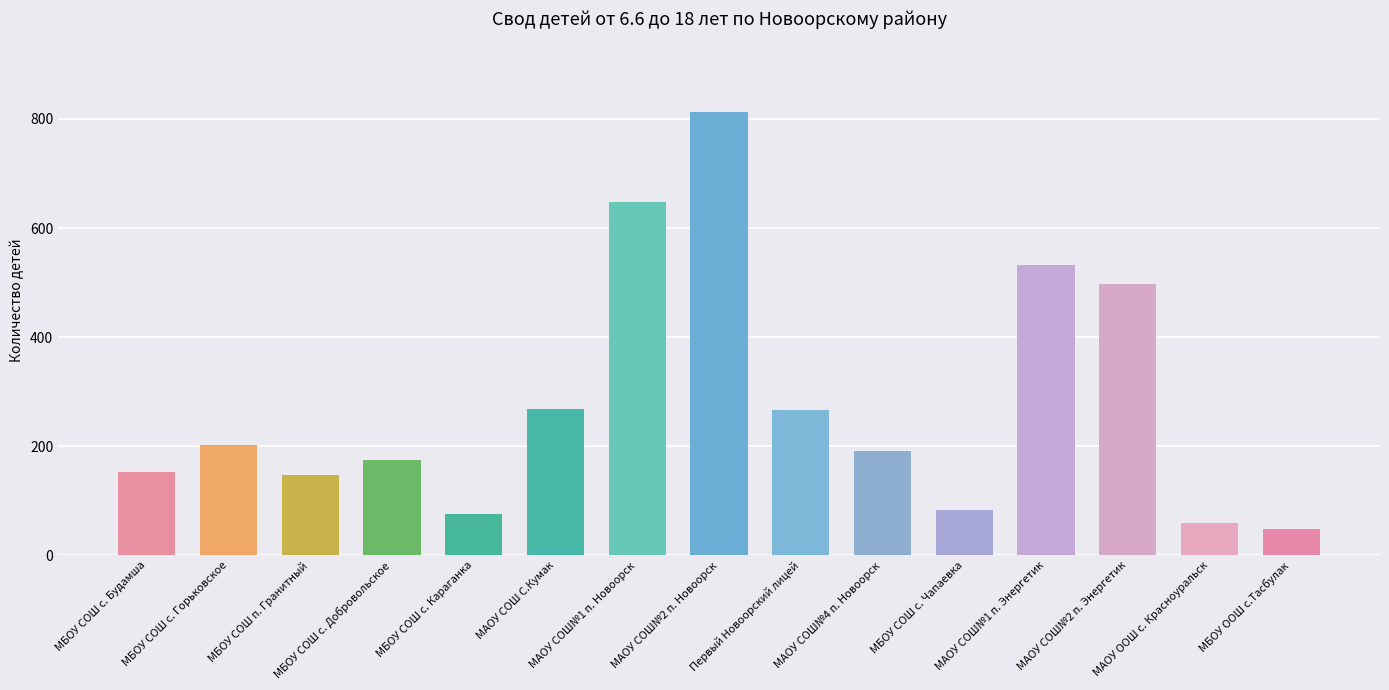

What is the smallest value displayed?

48